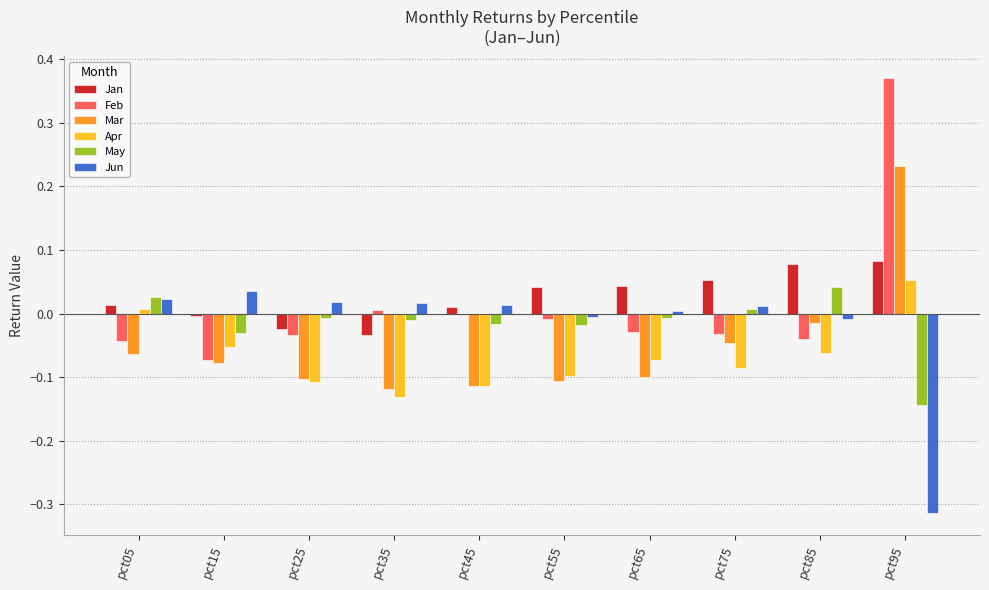

Between pct05 and pct95, which series saw the biggest shift?

Feb